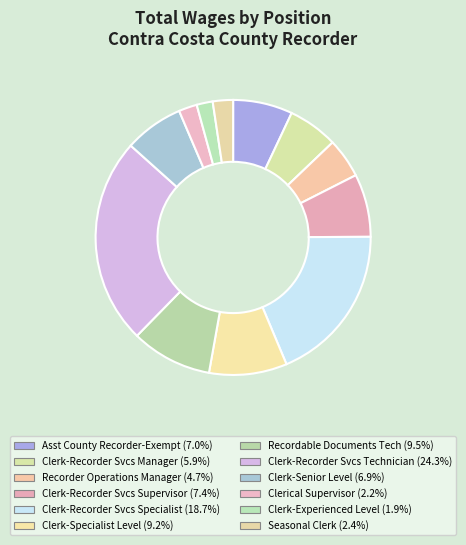

Combined, what portion of the pie is Recordable Documents Tech and Clerk-Recorder Svcs Supervisor?

16.9%